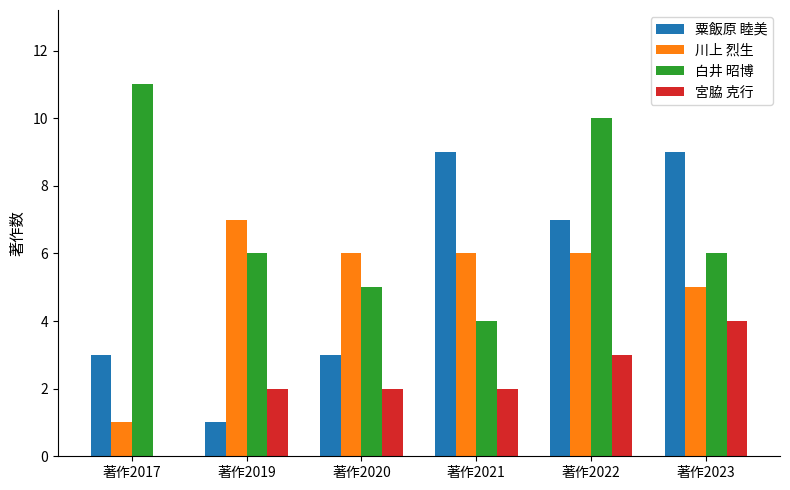

What is the sum of all 粟飯原 睦美 values?

32